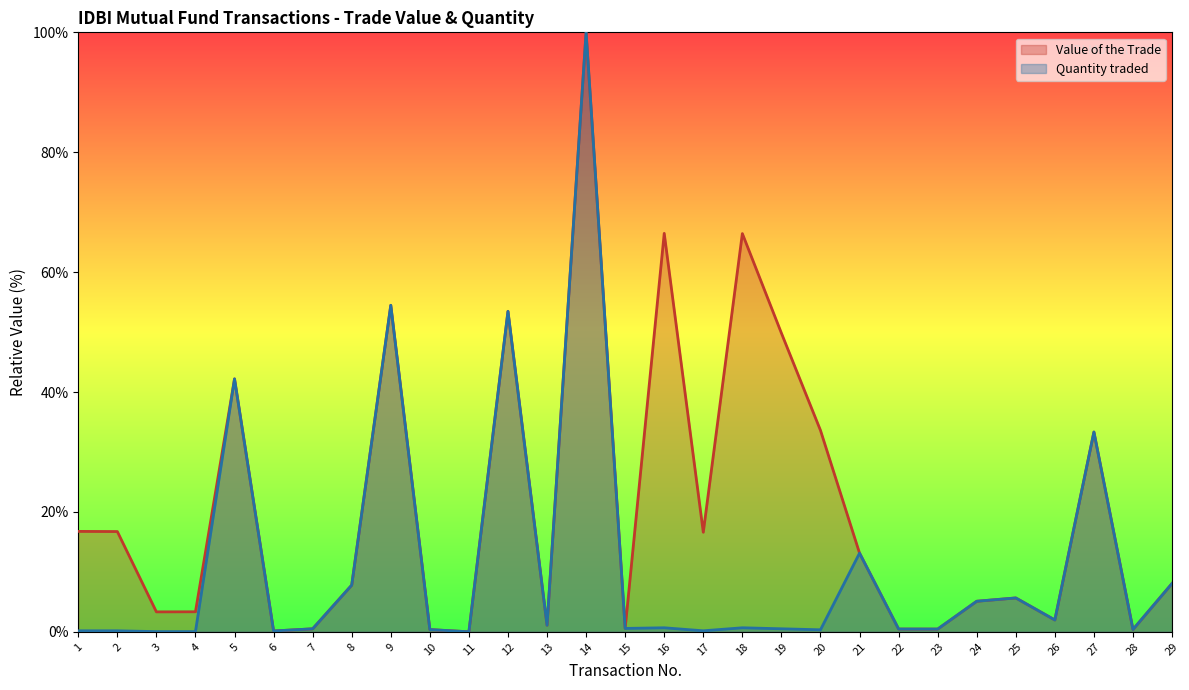

Where is the first local minimum for Value of the Trade?

3